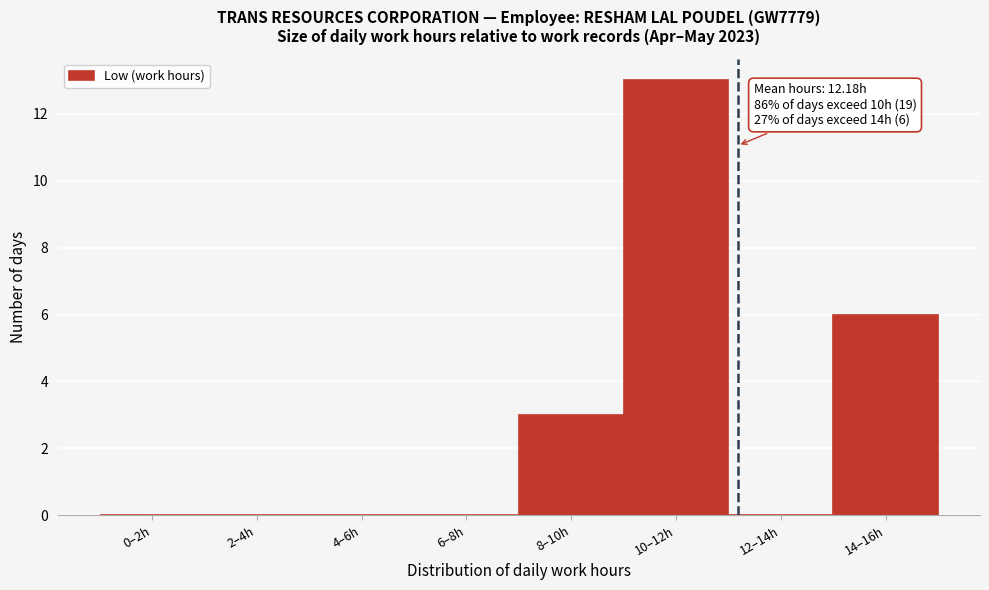

Reading left to right, list all the values displayed in this chart.

0–2h=0	2–4h=0	4–6h=0	6–8h=0	8–10h=3	10–12h=13	12–14h=0	14–16h=6